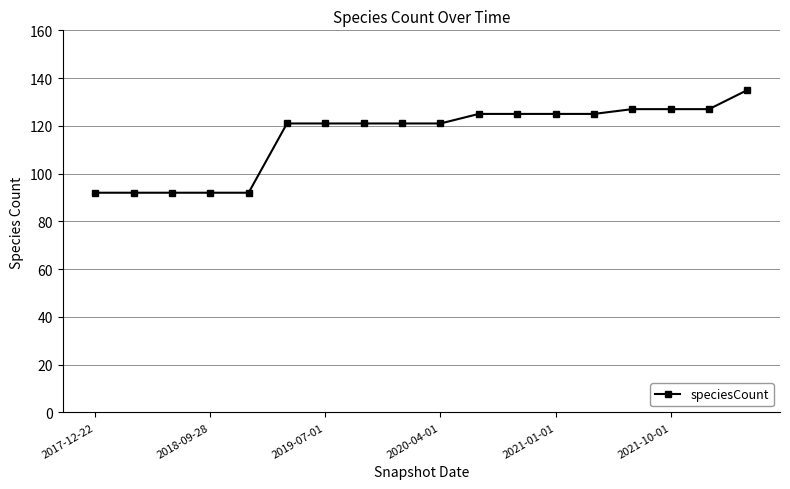

What is the smallest value displayed?

92